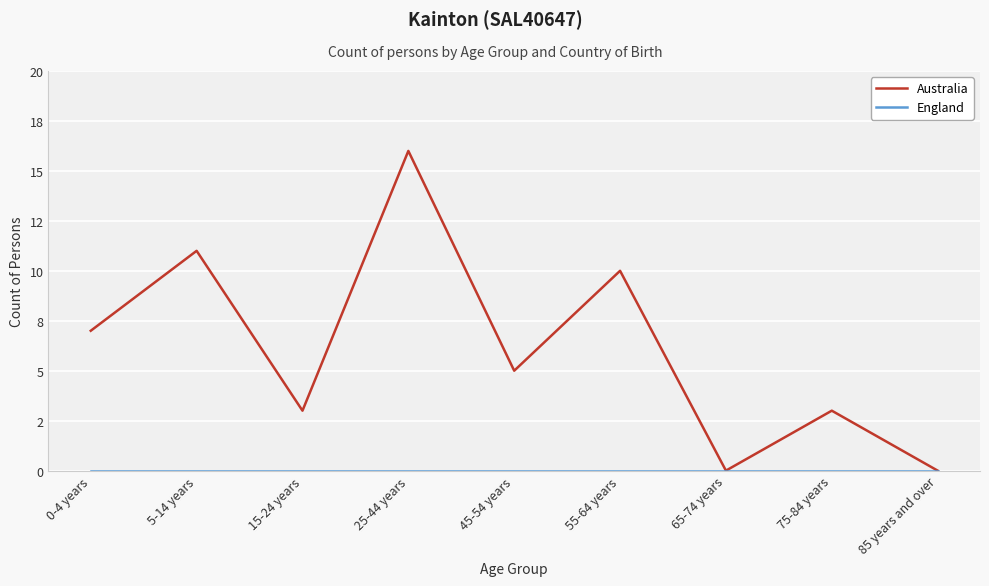

Does the chart display data point markers on the line(s)?

No